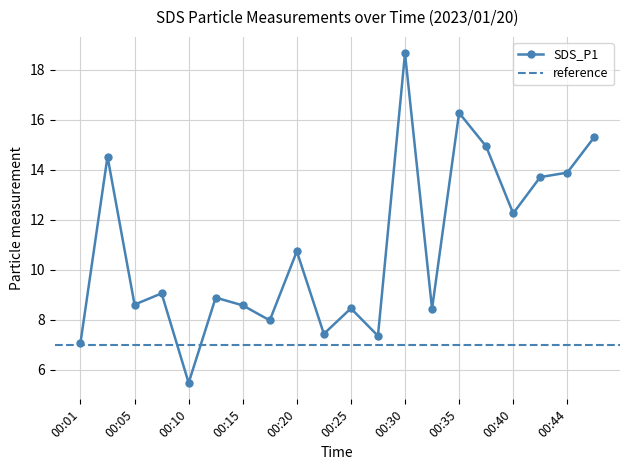

Between 00:32 and 00:44, which is larger?

00:44